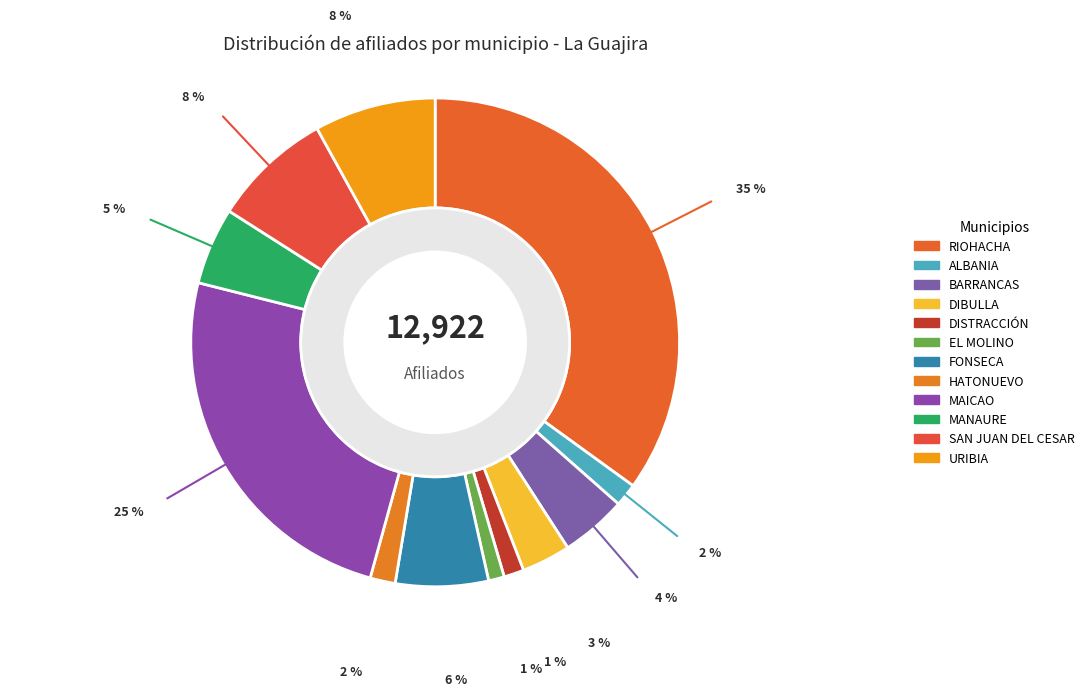

Rank the categories by value from lowest to highest.

EL MOLINO, DISTRACCIÓN, ALBANIA, HATONUEVO, DIBULLA, BARRANCAS, MANAURE, FONSECA, SAN JUAN DEL CESAR, URIBIA, MAICAO, RIOHACHA